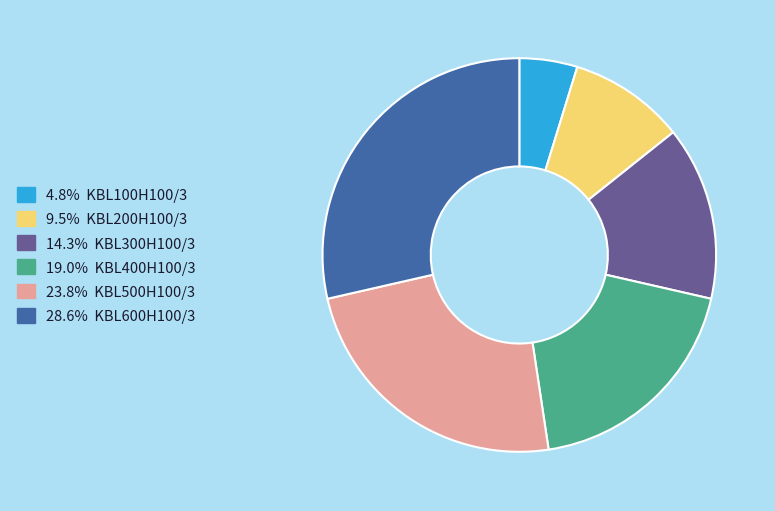

Does any single category account for the majority?

No